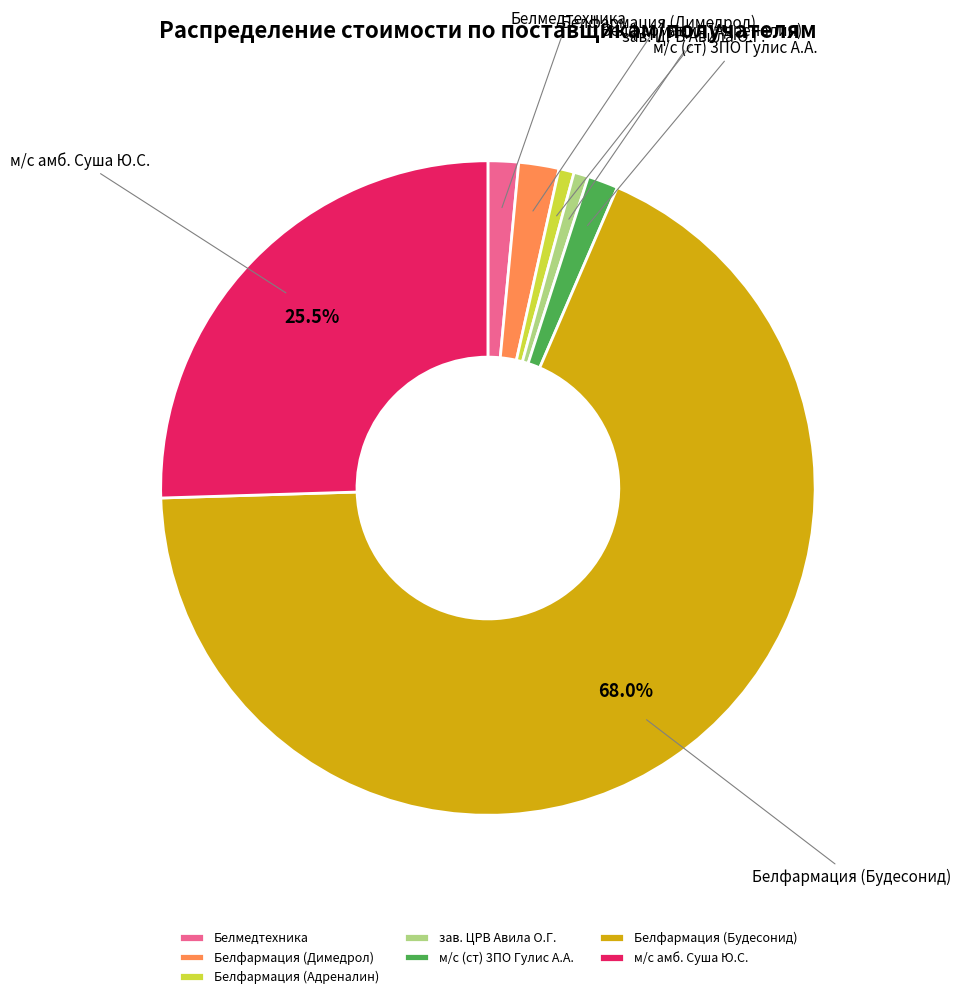

Which has a higher value, зав. ЦРВ Авила О.Г. or м/с амб. Суша Ю.С.?

м/с амб. Суша Ю.С.